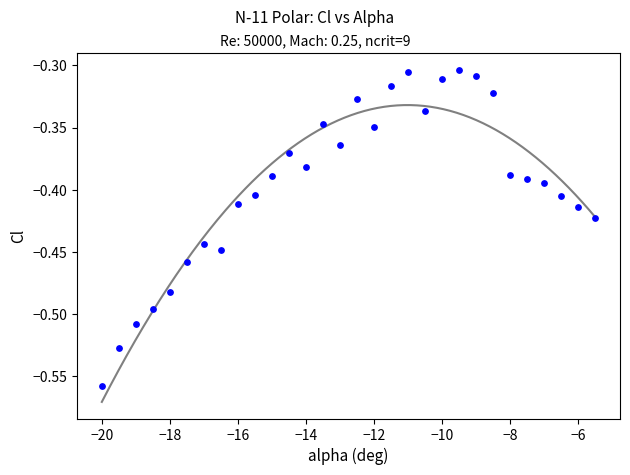

What is the range of Y values (max minus min)?

0.3